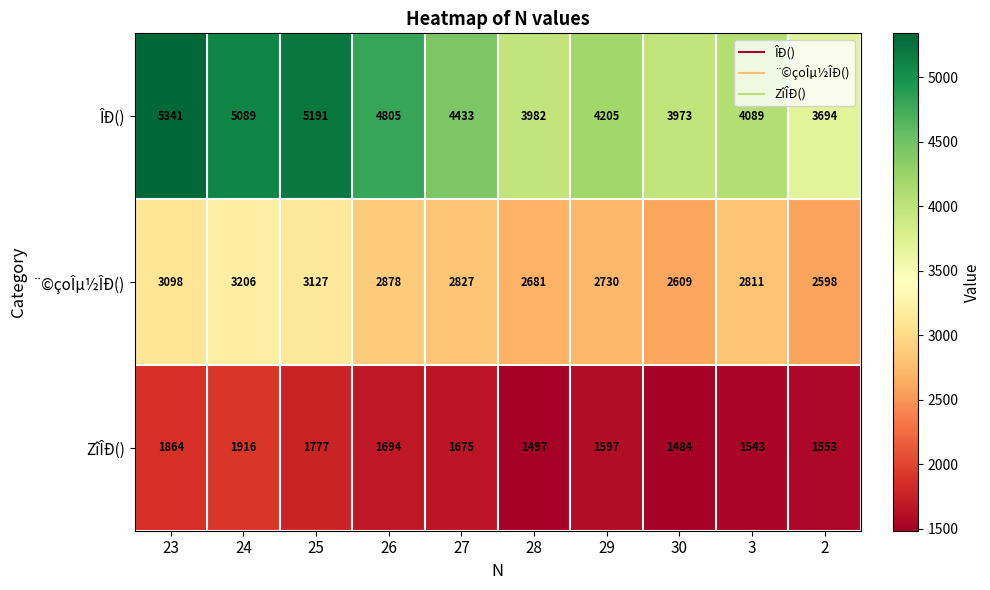

Reading right to left, extract all data points from this chart.

ÎÐ(): 3694	4089	3973	4205	3982	4433	4805	5191	5089	5341
¨©çoÎµ½ÎÐ(): 2598	2811	2609	2730	2681	2827	2878	3127	3206	3098
ZîÎÐ(): 1553	1543	1484	1597	1497	1675	1694	1777	1916	1864